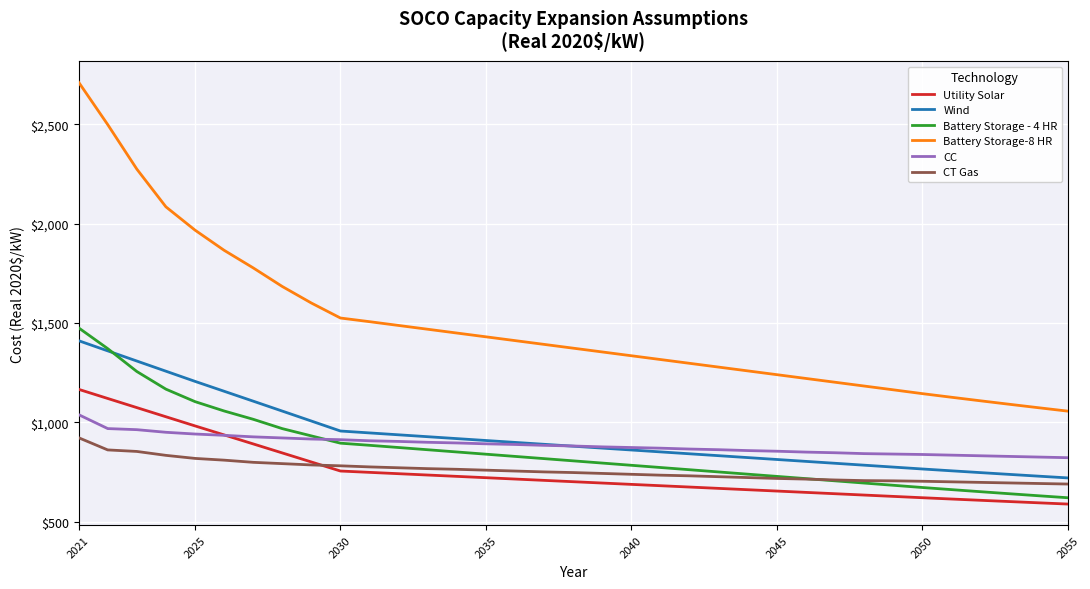

Which series has the largest total across all categories?

Battery Storage-8 HR